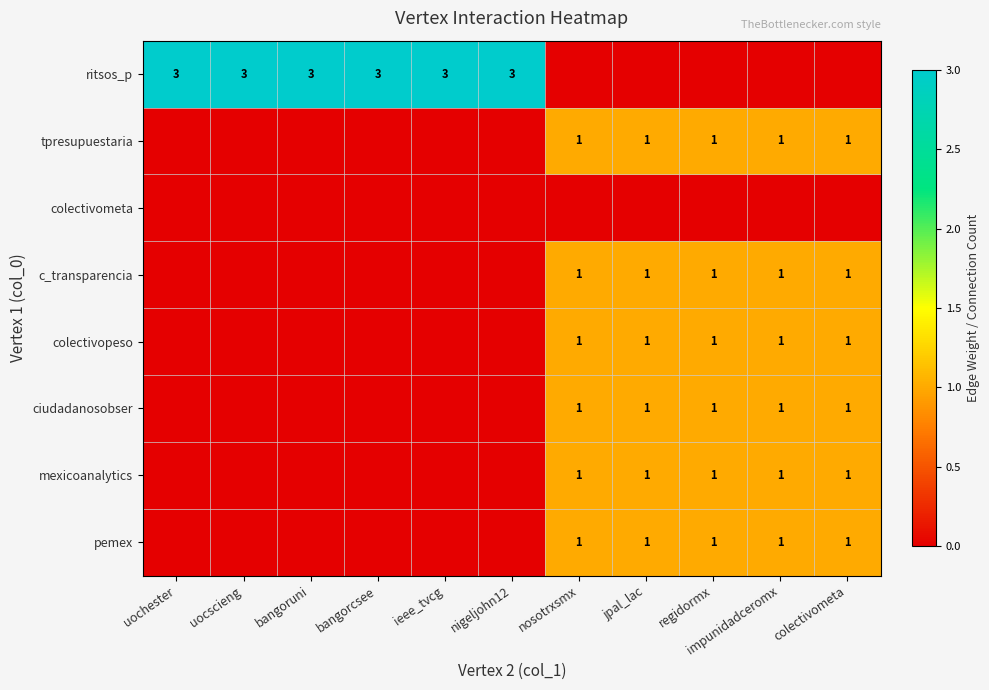

Is it true that colectivopeso equals 1 at jpal_lac?

True